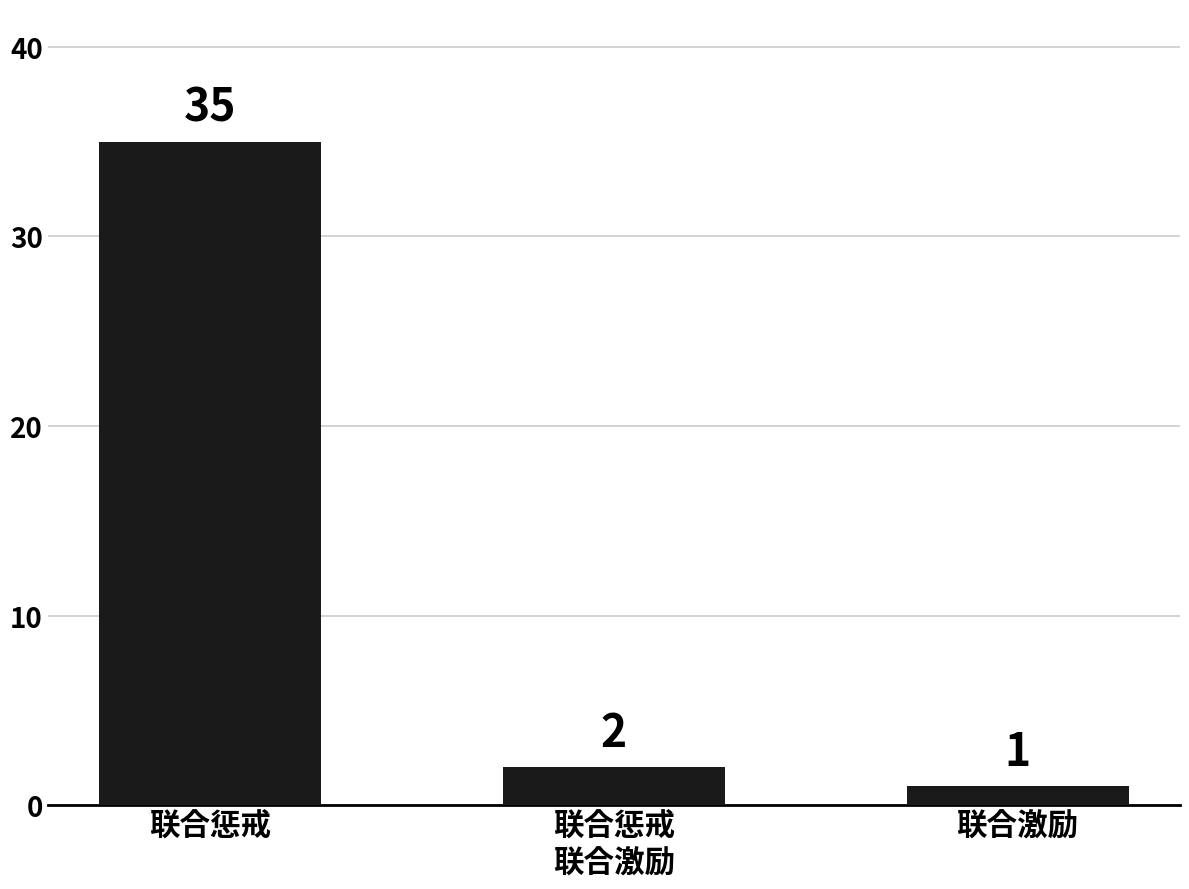

What is the sum of all values?

38